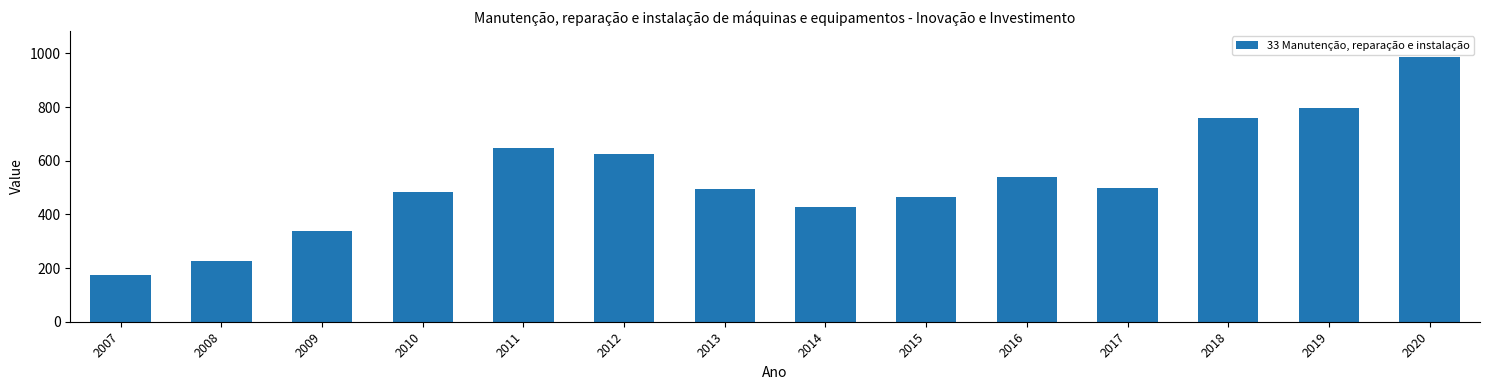

What is the ratio of the value at 2012 to the value at 2010?

1.3